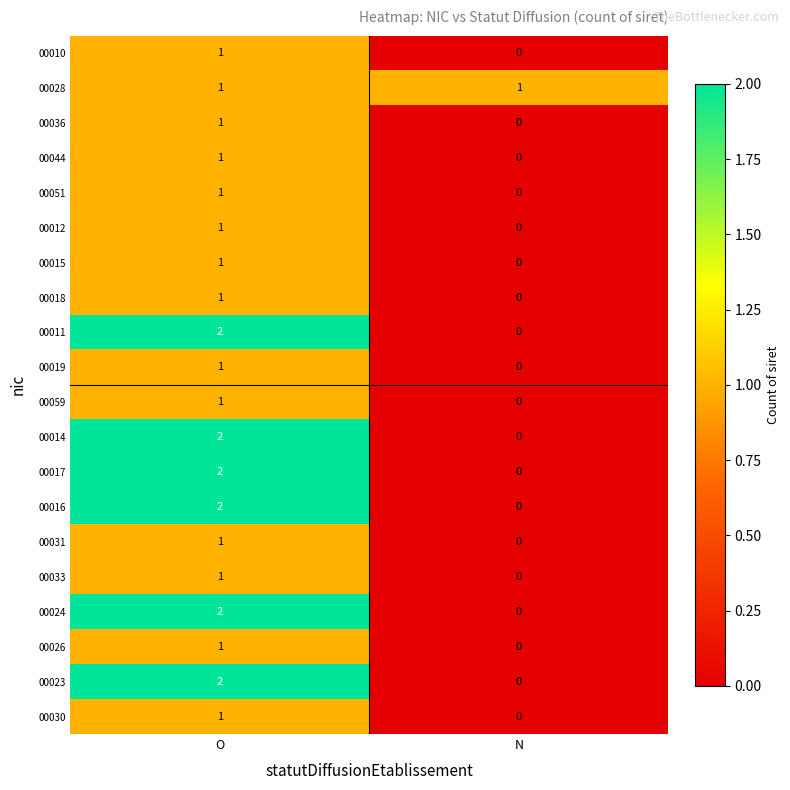

Where is 00015 nearest to the value 0?

N